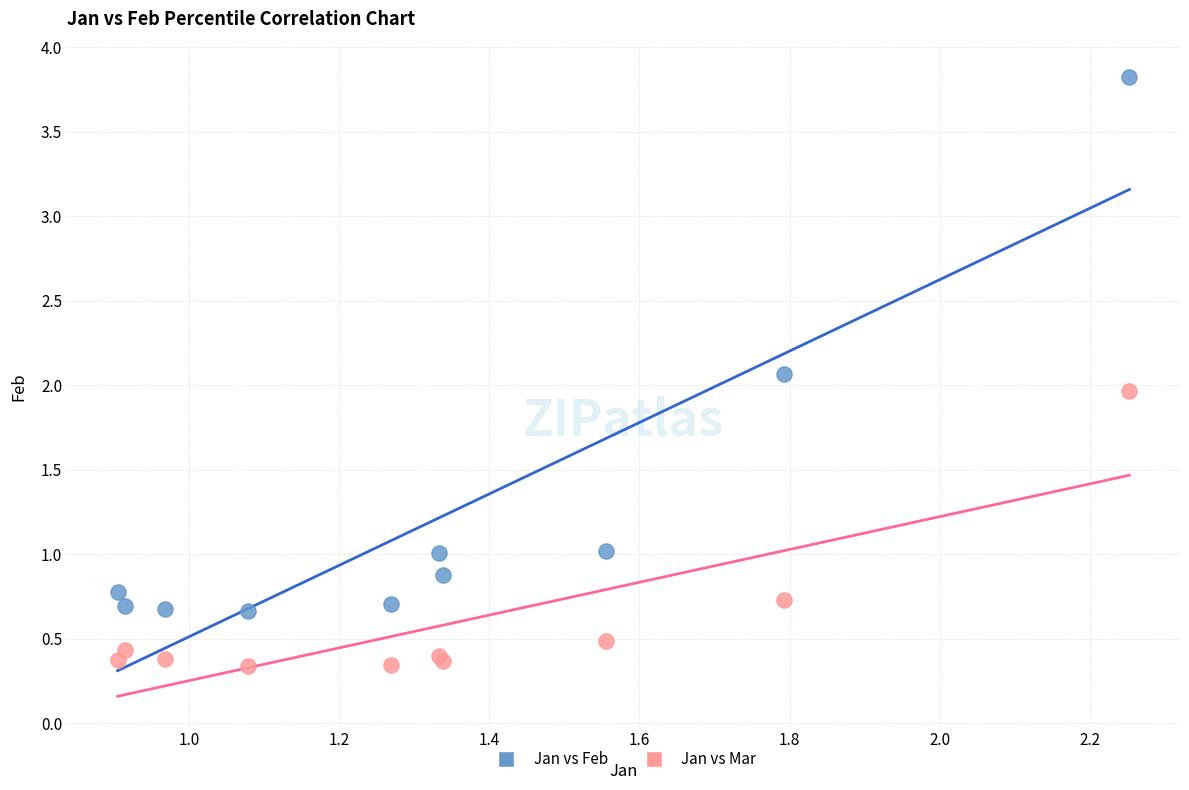

Which series contains the lowest Y value?

Jan vs Mar